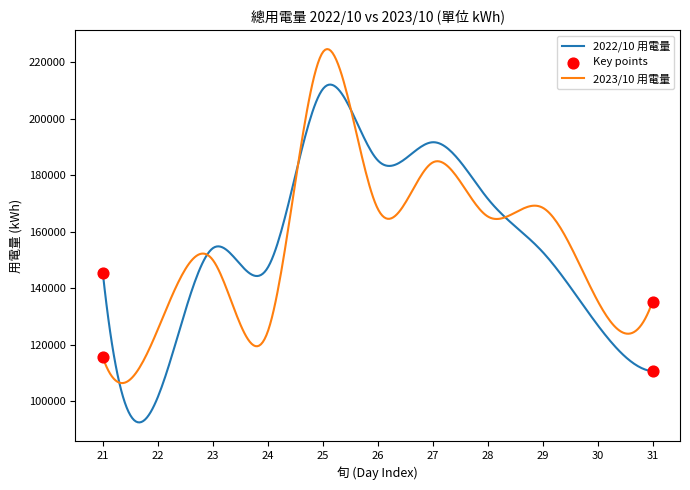

Rank the series by their maximum value, from highest to lowest.

2023/10 用電量, 2022/10 用電量